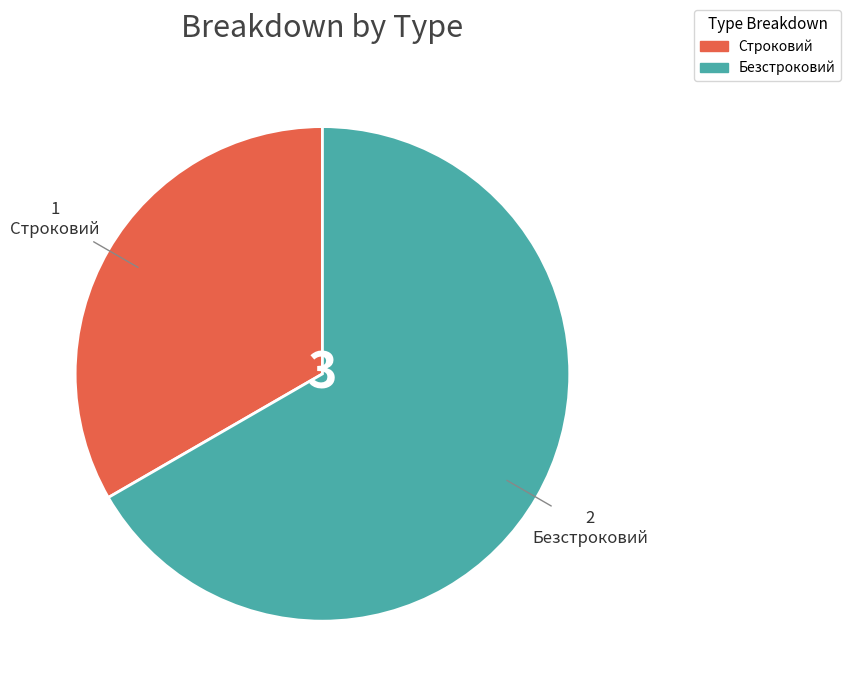

Approximately how many times larger is the value at Безстроковий compared to Строковий?

2.0